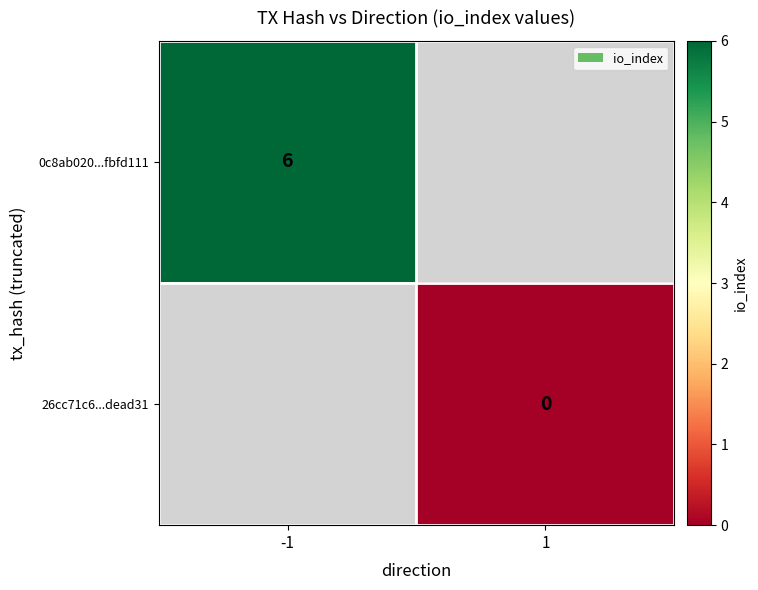

Is it true that 0c8ab020...fbfd111 equals 6 at -1?

True